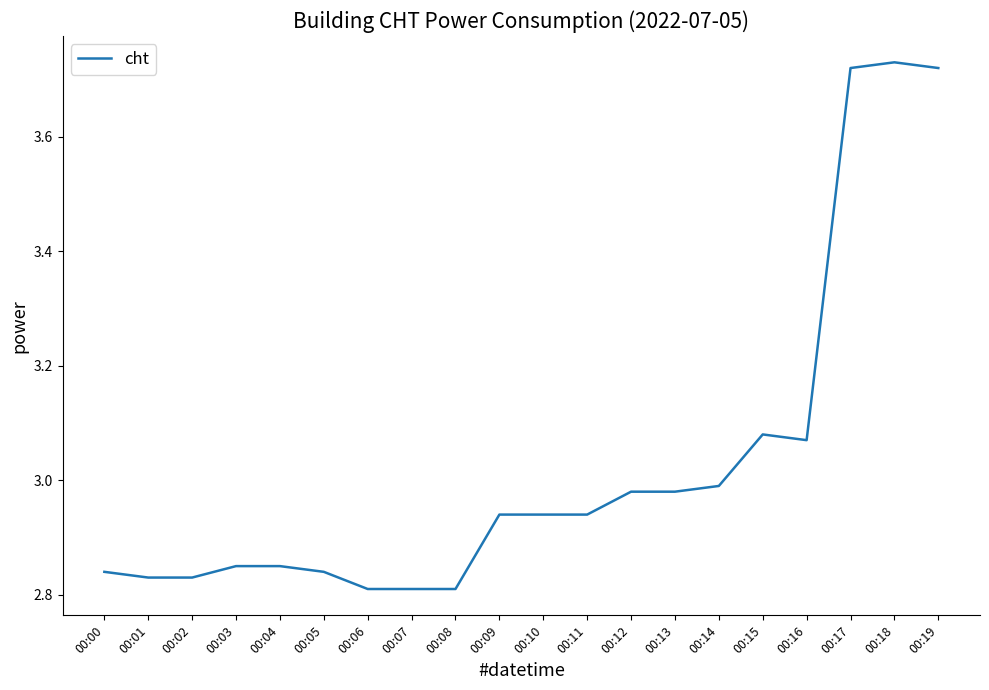

What is the sum of the values at 00:03 and 00:11?

5.8